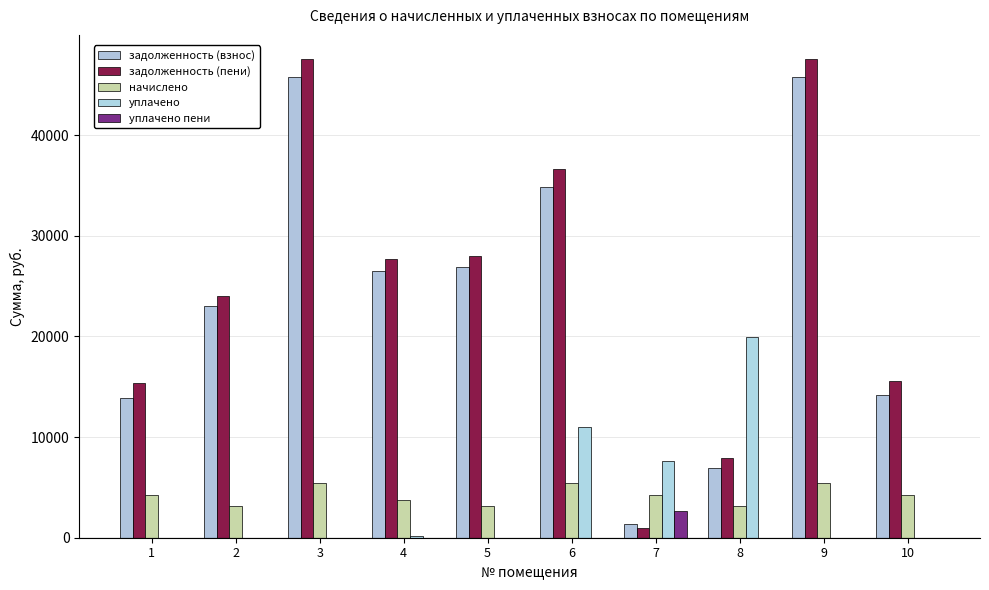

How many groups of bars are there?

10